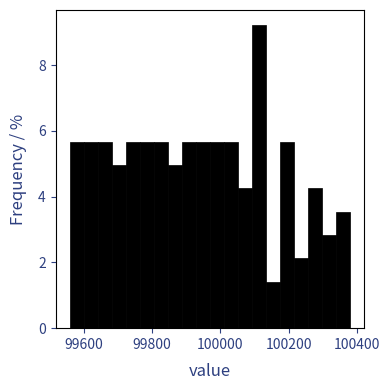

Read against the x-axis, roughly where is the centre of the tallest bar?

100120